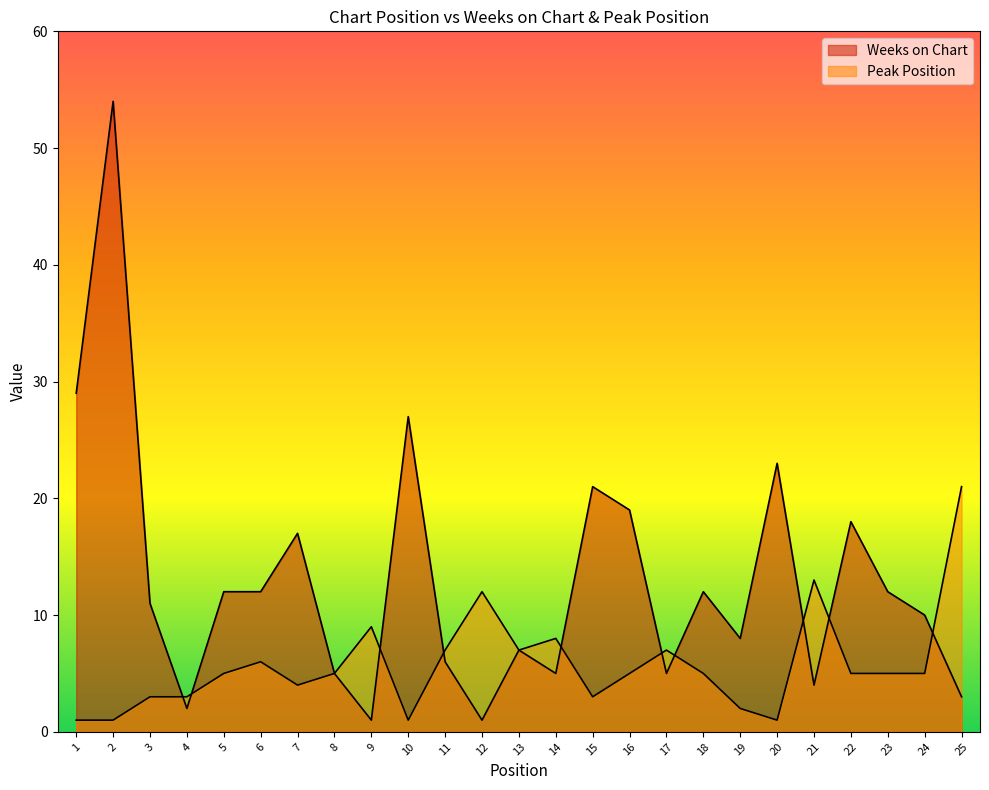

What is the value of the Peak Position point at the 19th from the left?

2